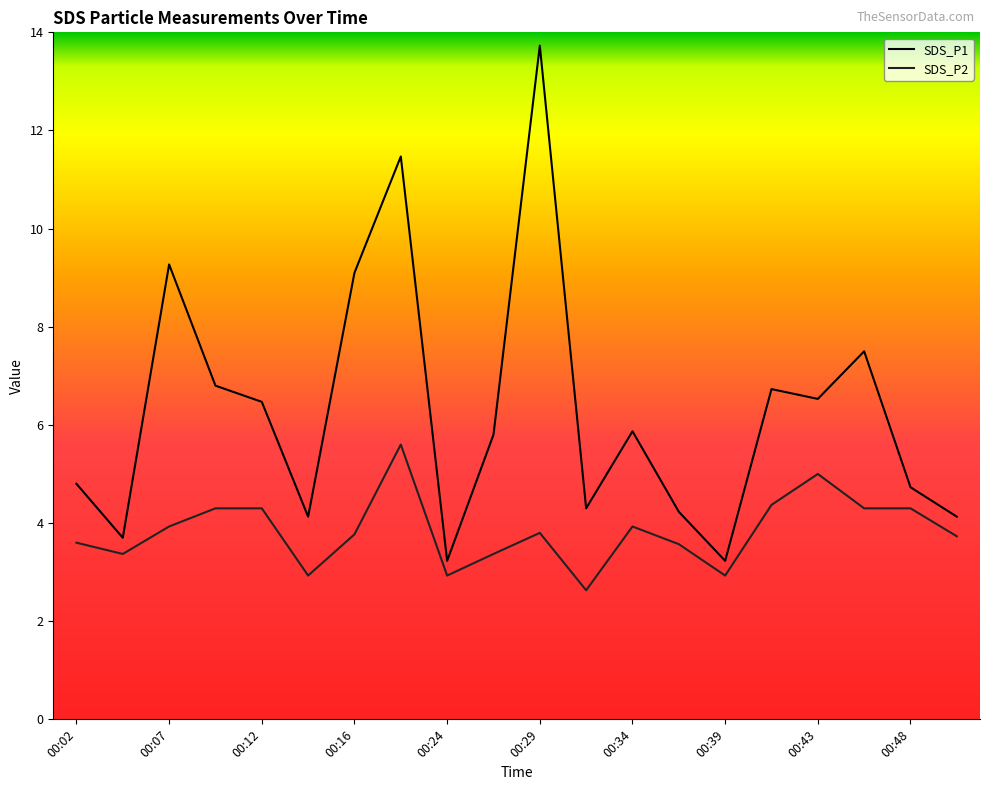

Is this an area chart (filled region under the line)?

No